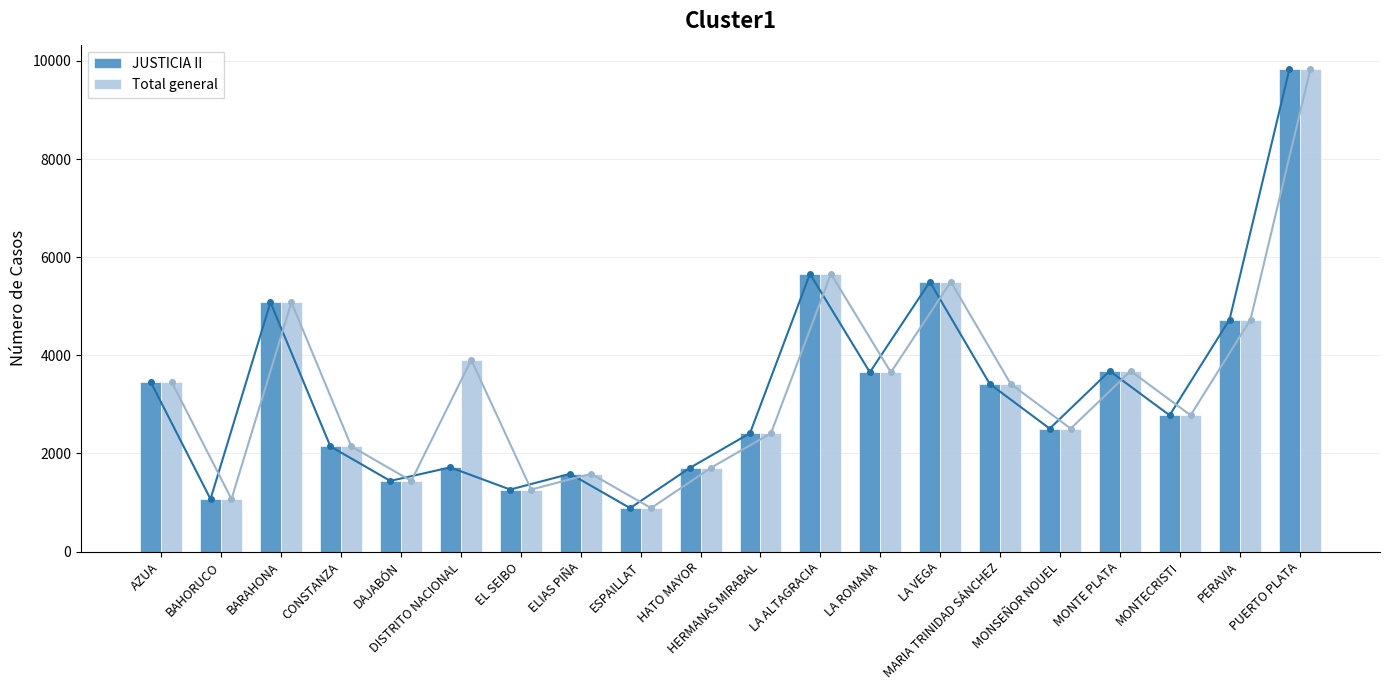

How many data points does each series have?

20